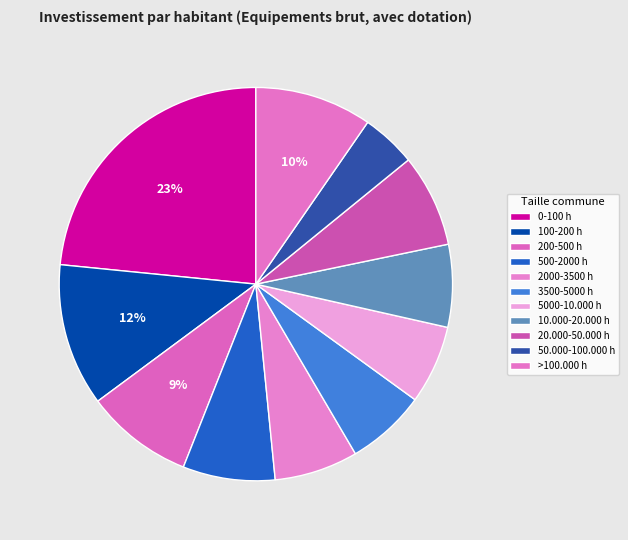

How many slices are in this pie chart?

11